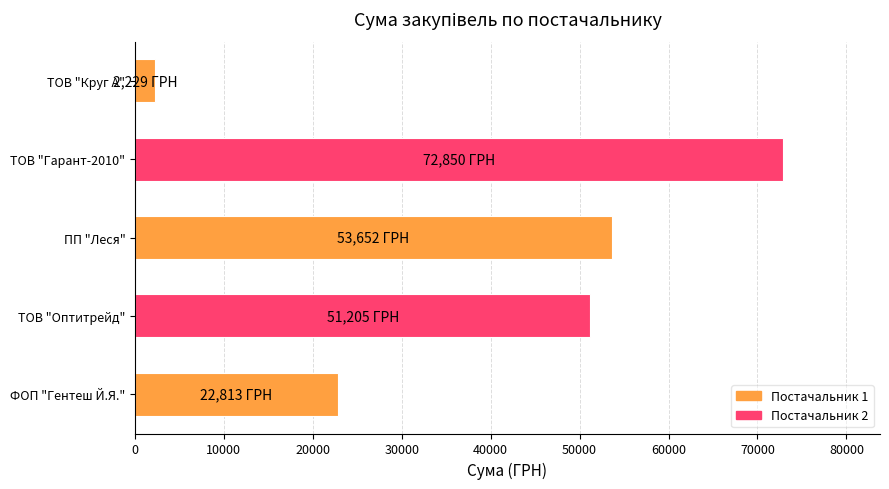

At which category does the chart reach its peak across all series?

ТОВ "Гарант-2010"